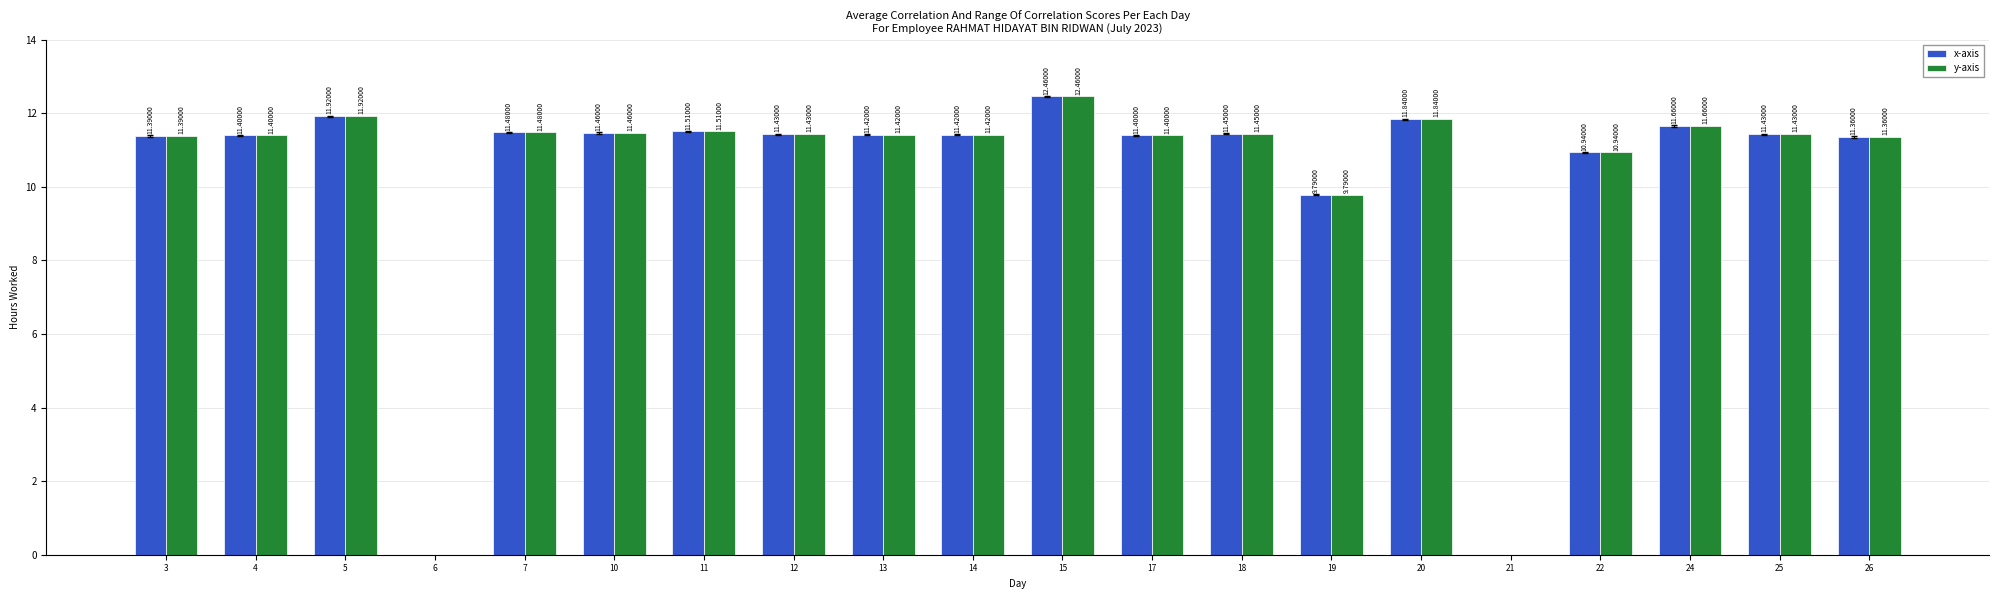

What is the sum of the x-axis values at 25 and 5?

23.4